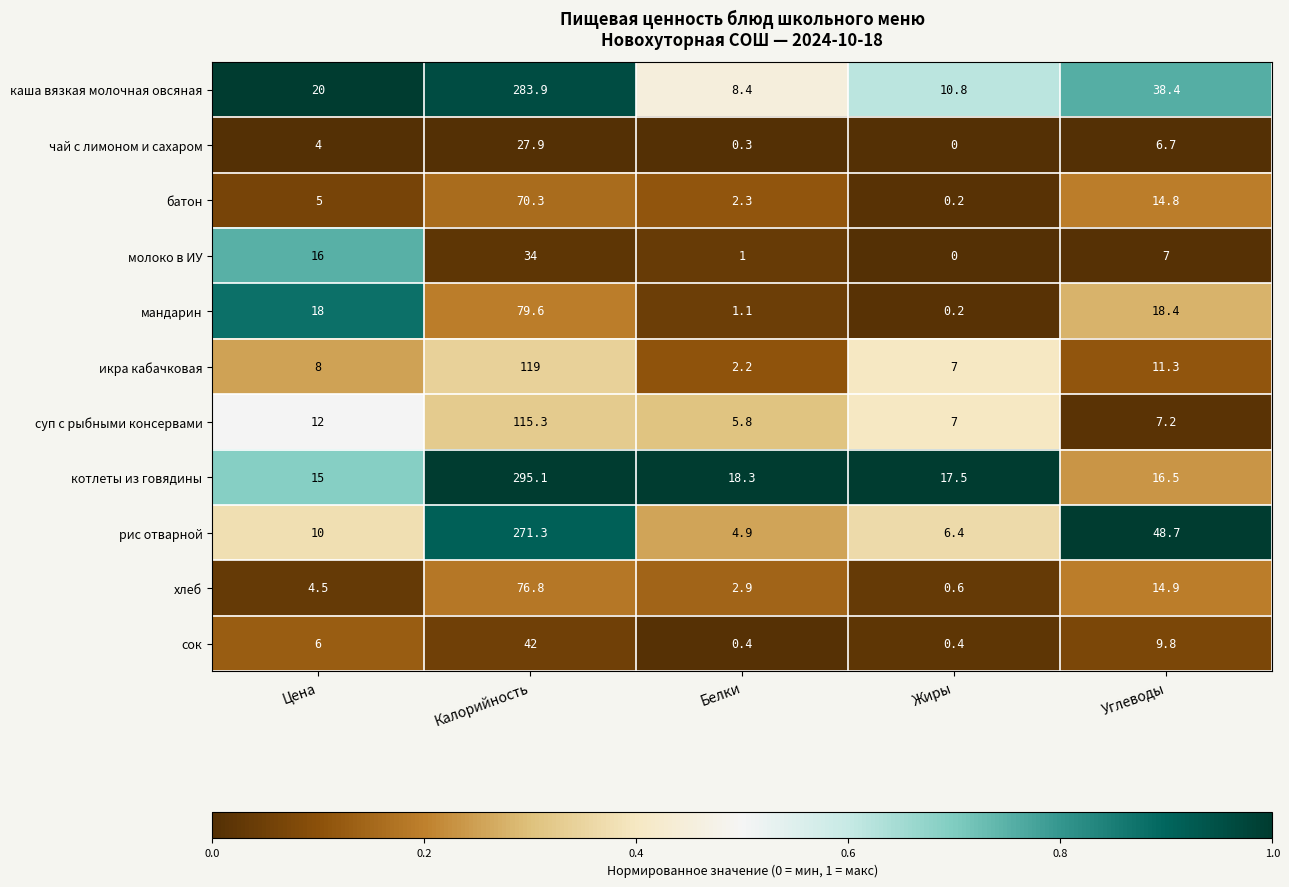

What is the total value across all series at Белки?

47.6